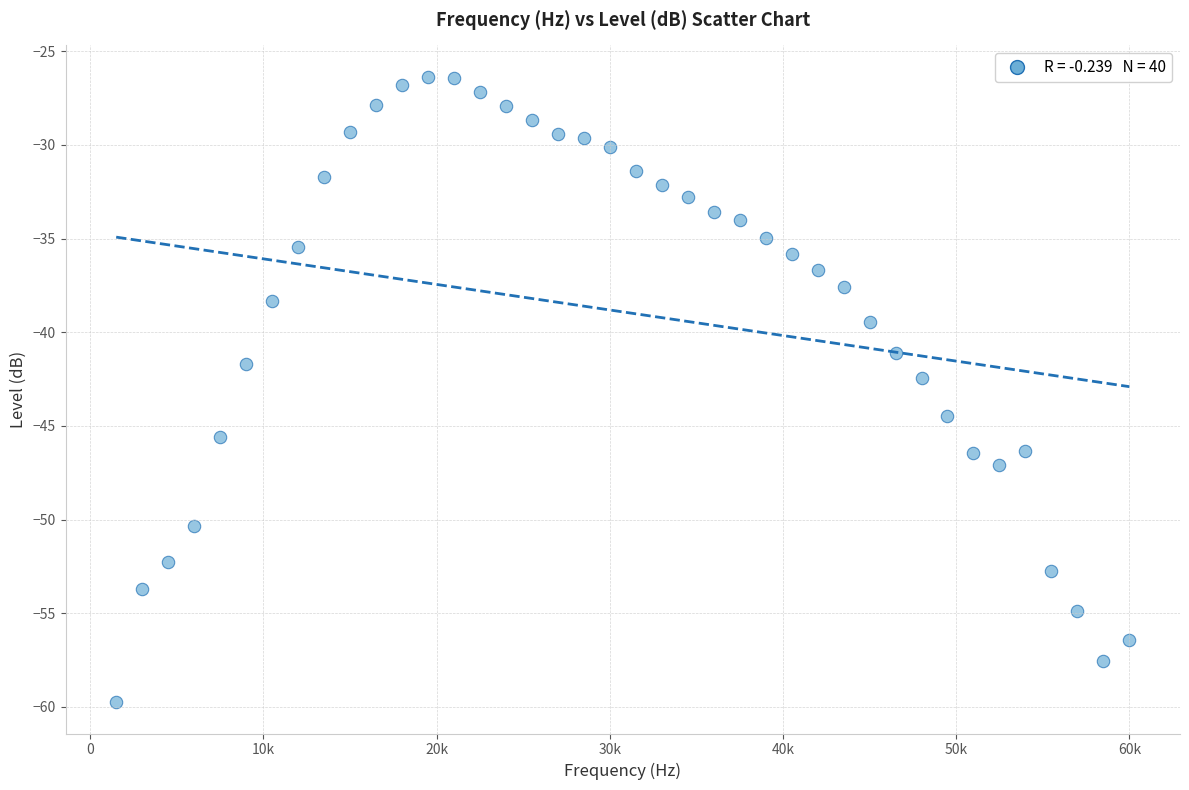

What is the range of Y values (max minus min)?

33.4